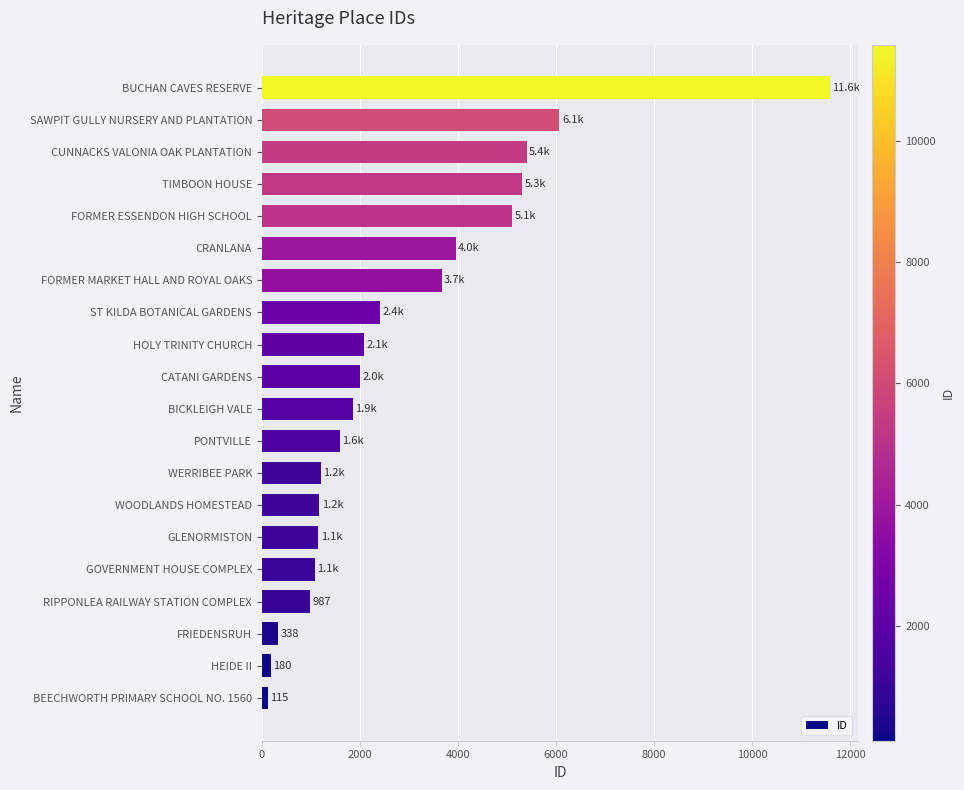

Between ST KILDA BOTANICAL GARDENS and SAWPIT GULLY NURSERY AND PLANTATION, which is larger?

SAWPIT GULLY NURSERY AND PLANTATION